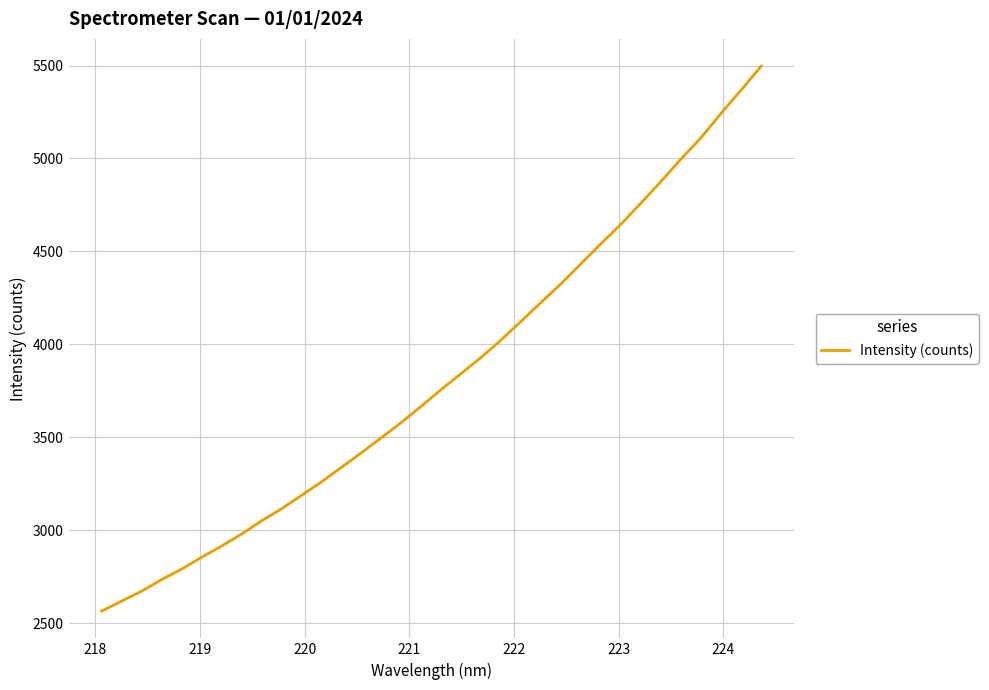

What is the difference between the maximum and minimum values?

2932.3